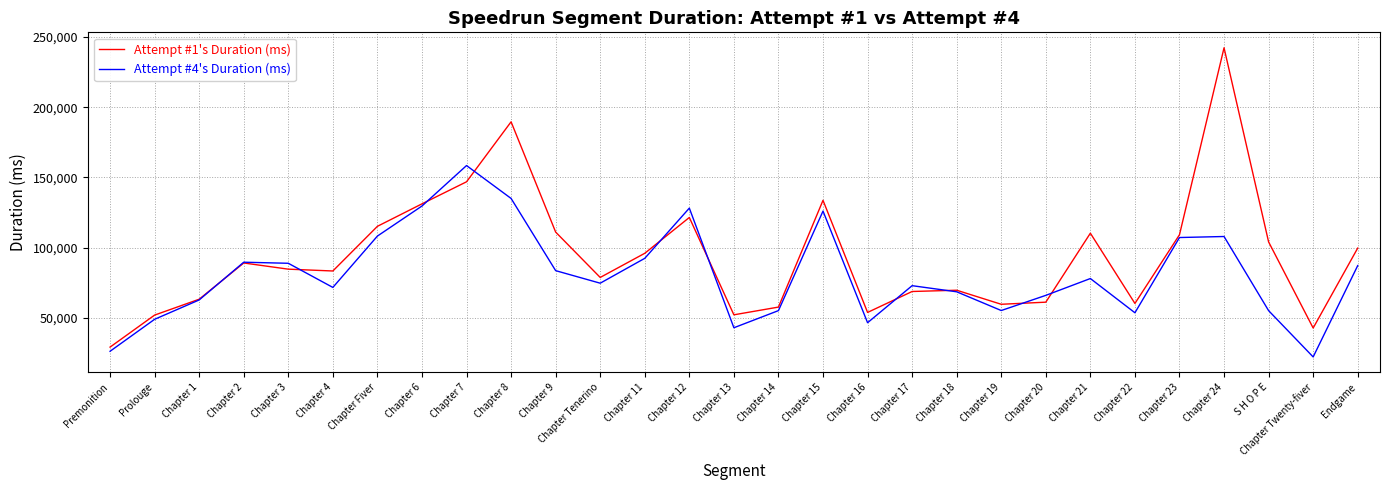

How many times do Attempt #4's Duration (ms) and Attempt #1's Duration (ms) cross each other?

10